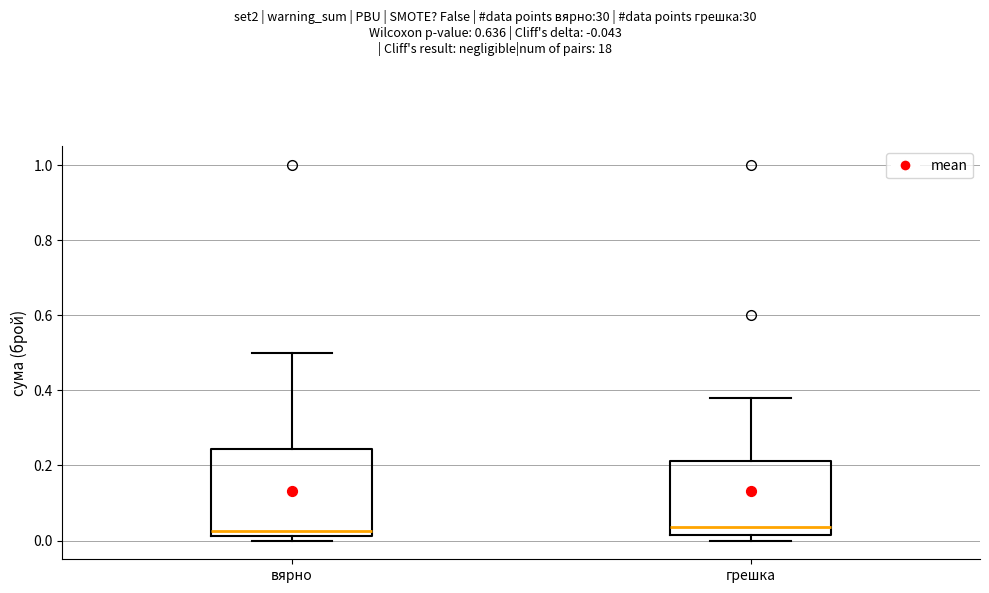

Reading left to right, transcribe this box plot: for each box, give where its median line is, the range the box spans, and where its two whiskers end, as read against the y-axis. The values are not printed on the chart, so give them approximately, as read against the axis.

вярно: median 0.02 (just above the box's lower edge), box 0.02 to 0.24, whiskers 0.00 to 0.50
грешка: median 0.04, box 0.02 to 0.22, whiskers 0.00 to 0.38